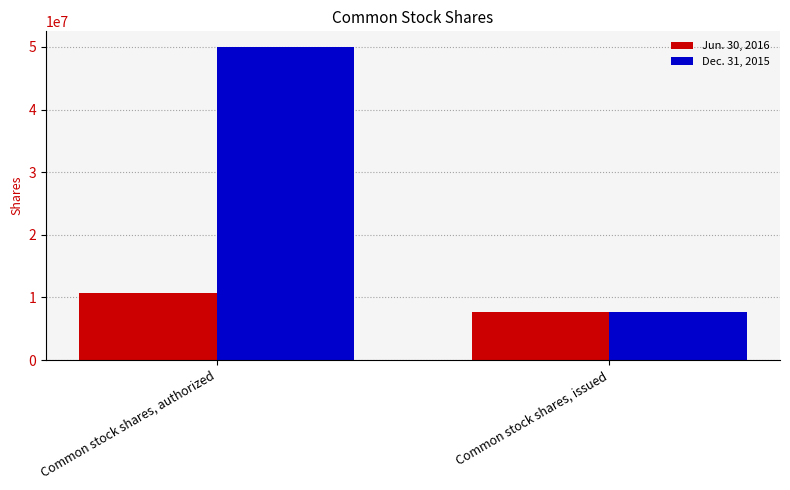

What is the difference between the Jun. 30, 2016 values at Common stock shares, issued and Common stock shares, authorized?

2999512